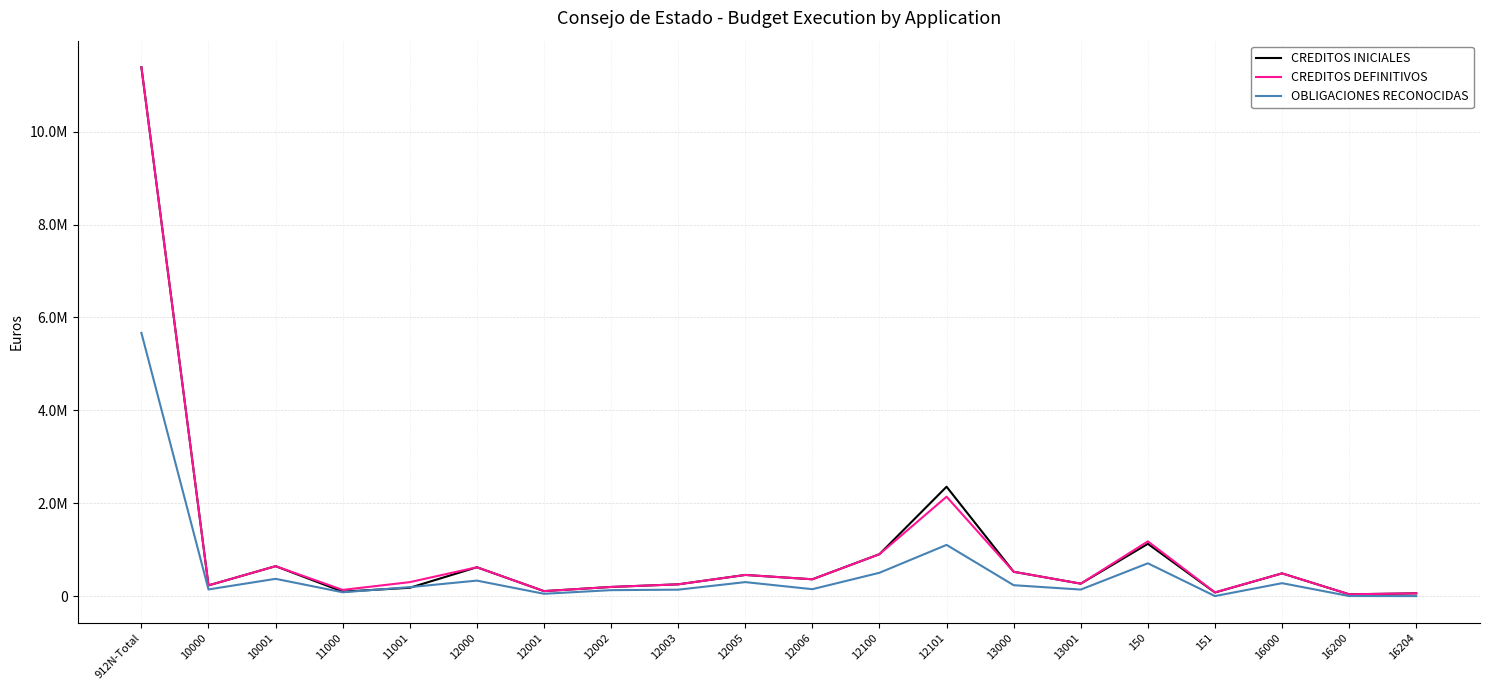

Reading left to right, transcribe all the data shown in this chart.

CREDITOS INICIALES: 912N-Total=11388650.0	10000=230590.0	10001=644240.0	11000=96350.0	11001=179250.0	12000=620890.0	12001=107370.0	12002=197070.0	12003=253490.0	12005=455450.0	12006=362060.0	12100=902520.0	12101=2354560.0	13000=523760.0	13001=267770.0	150=1125620.0	151=77000.0	16000=489200.0	16200=38690.0	16204=59360.0
CREDITOS DEFINITIVOS: 912N-Total=11388650.0	10000=230590.0	10001=644240.0	11000=133277.0	11001=300676.0	12000=620890.0	12001=107370.0	12002=197070.0	12003=253490.0	12005=455450.0	12006=362060.0	12100=902520.0	12101=2139943.0	13000=523760.0	13001=267770.0	150=1178281.0	151=80603.0	16000=489200.0	16200=38690.0	16204=59360.0
OBLIGACIONES RECONOCIDAS: 912N-Total=5667184.8	10000=143311.4	10001=371828.5	11000=82544.7	11001=192760.7	12000=333424.9	12001=49900.4	12002=128148.0	12003=138370.4	12005=301027.2	12006=148741.3	12100=502238.2	12101=1102390.4	13000=234654.4	13001=140602.3	150=706166.8	151=600.0	16000=278238.7	16200=1645.0	16204=0.0